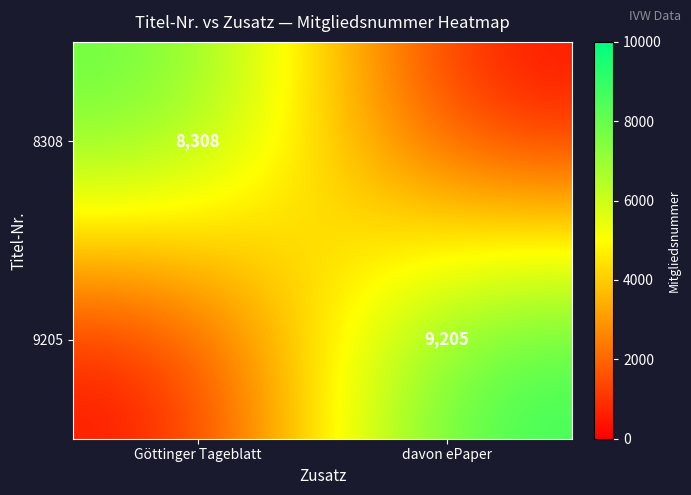

True or false: 9205 has a value of 15866 at davon ePaper.

False